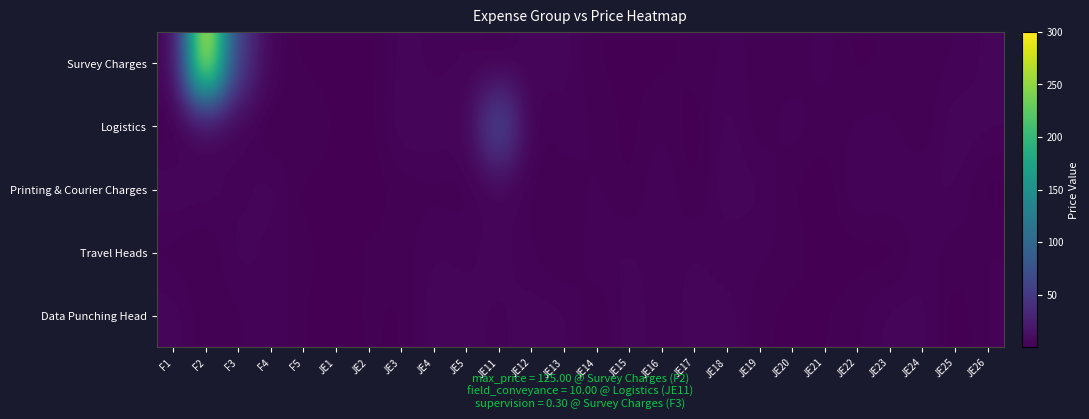

Rank the series by their maximum value, from lowest to highest.

Travel Heads, Data Punching Head, Printing & Courier Charges, Logistics, Survey Charges